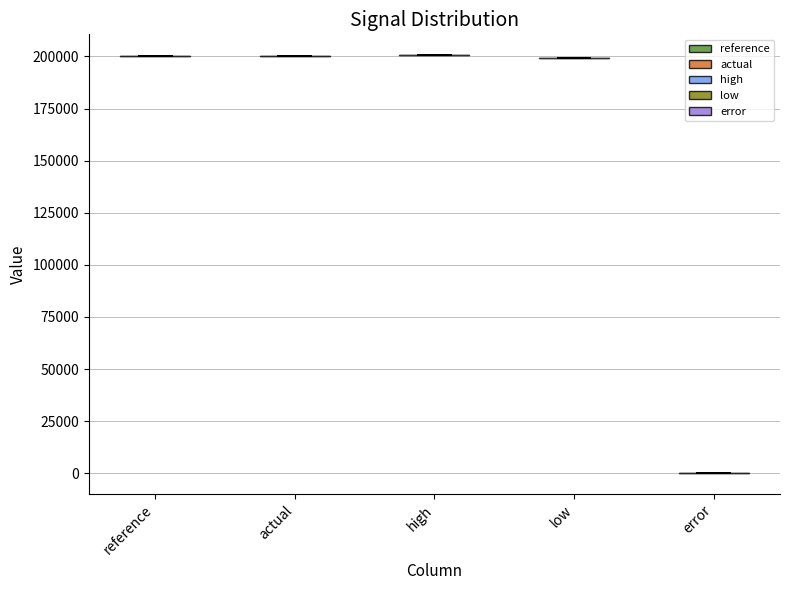

Reading left to right, read every violin against the y-axis: where its median line is, and the lowest and highest points it reaches. The values are not printed on the chart, so give them approximately, as read against the axis.

reference: median line 200000, lowest point 200000, highest point 200000
actual: median line 200000, lowest point 200000, highest point 200000
high: median line 200000, lowest point 200000, highest point 200000
low: median line 200000, lowest point 200000, highest point 200000
error: median line 0, lowest point 0, highest point 0